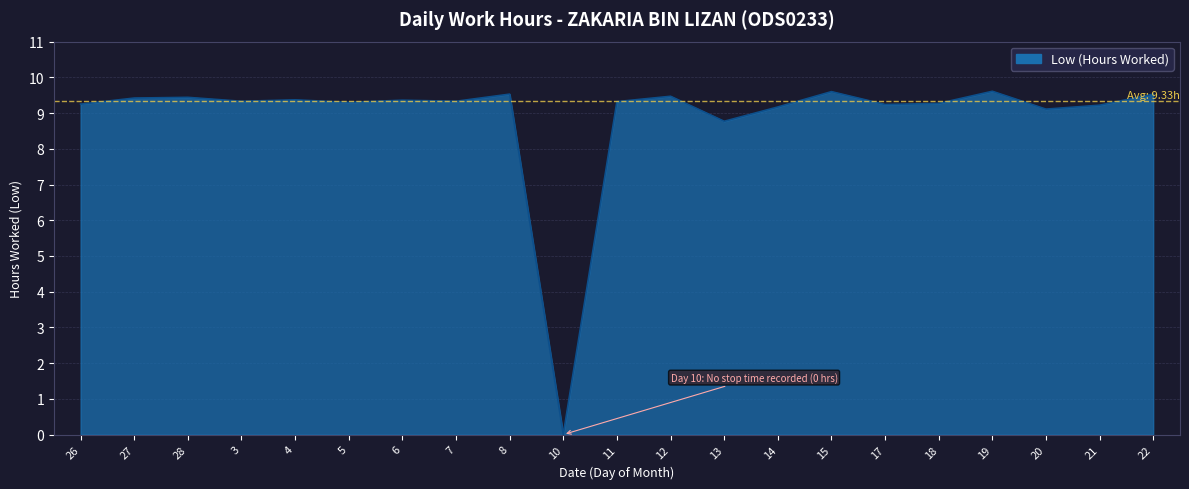

Which label corresponds to the smallest value in the chart?

10